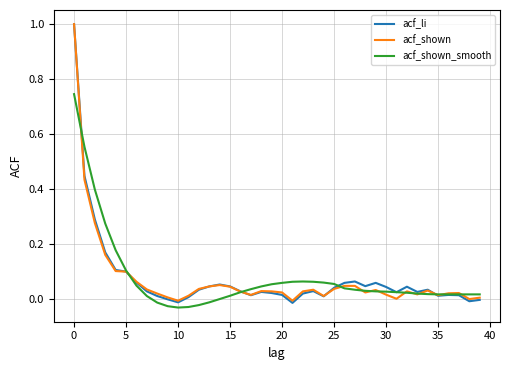

Count the number of categories in the chart.

40